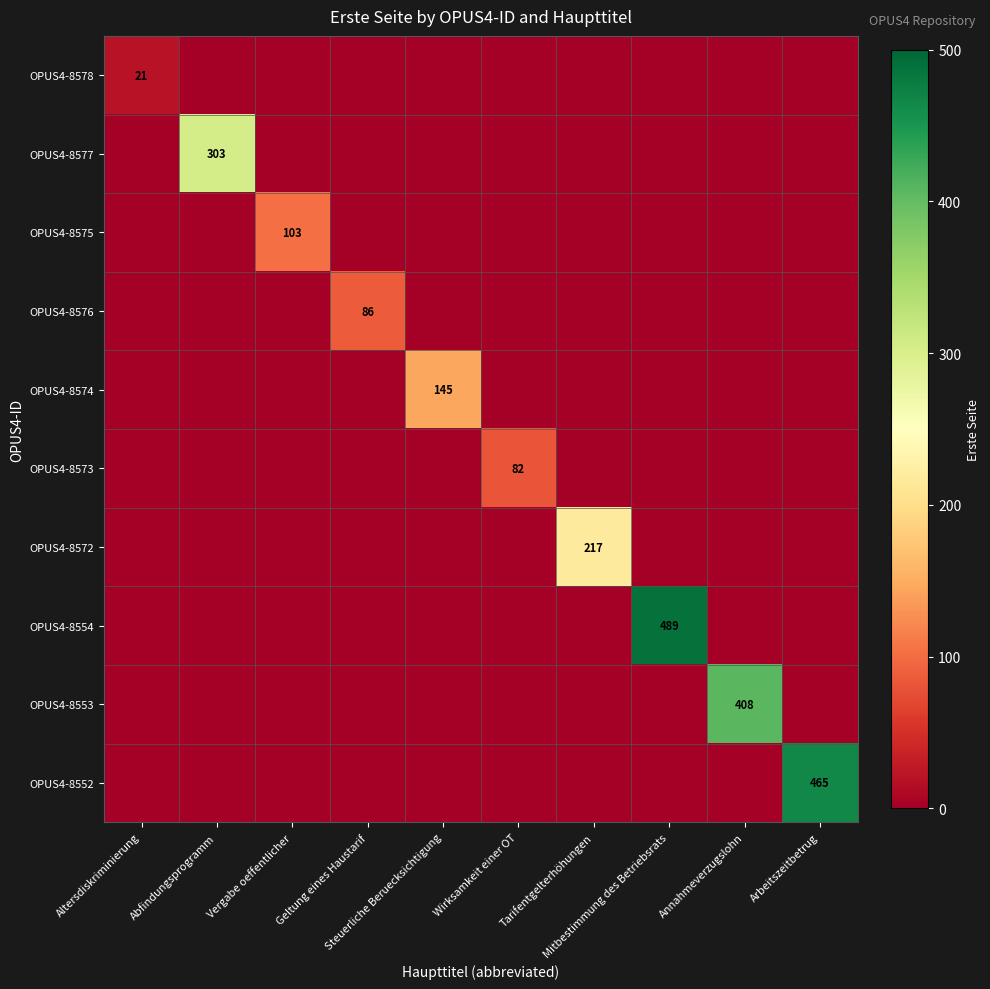

List the series in order of their peak value, lowest first.

OPUS4-8578, OPUS4-8573, OPUS4-8576, OPUS4-8575, OPUS4-8574, OPUS4-8572, OPUS4-8577, OPUS4-8553, OPUS4-8552, OPUS4-8554